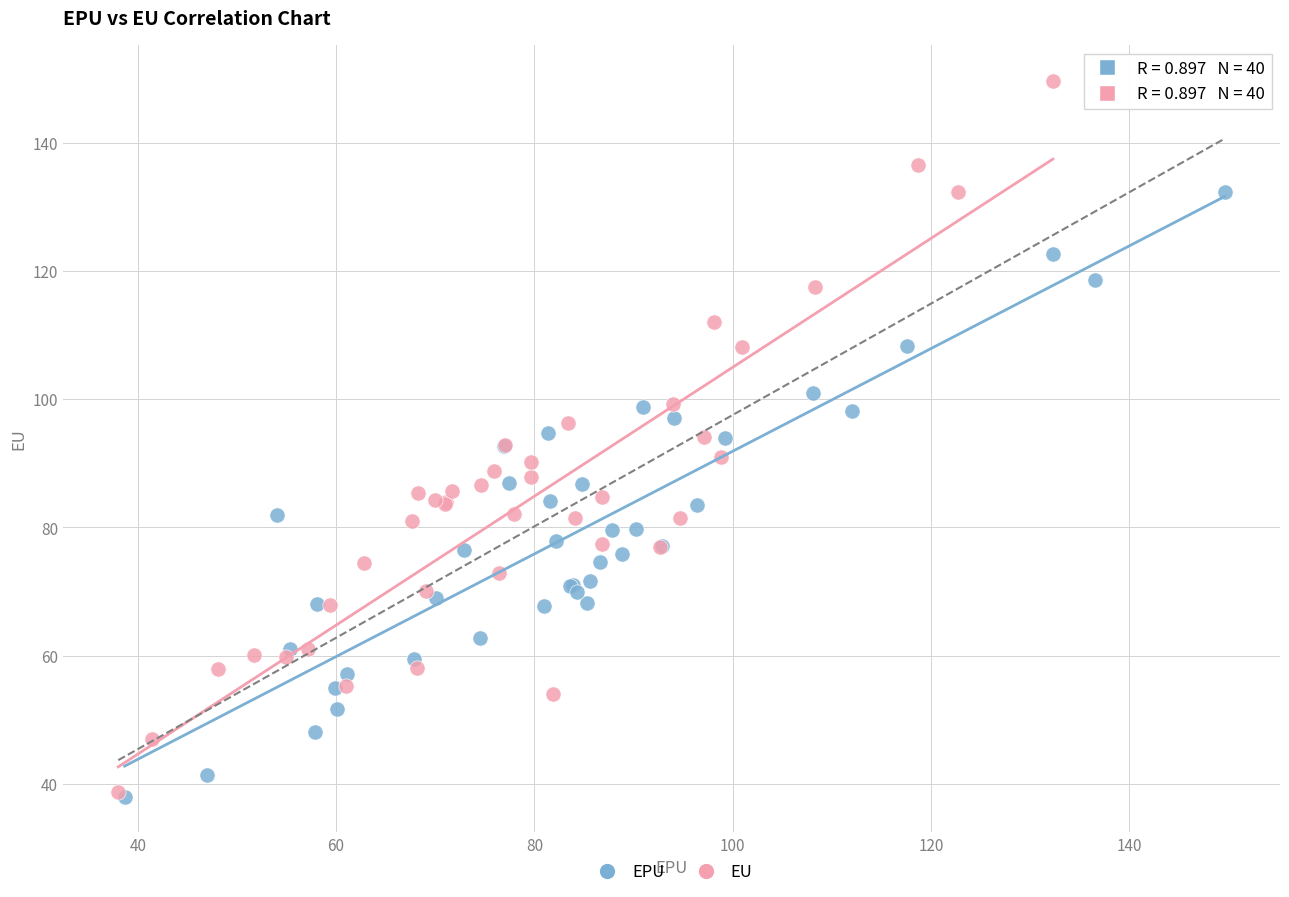

Which series has the largest Y range (max minus min)?

EU